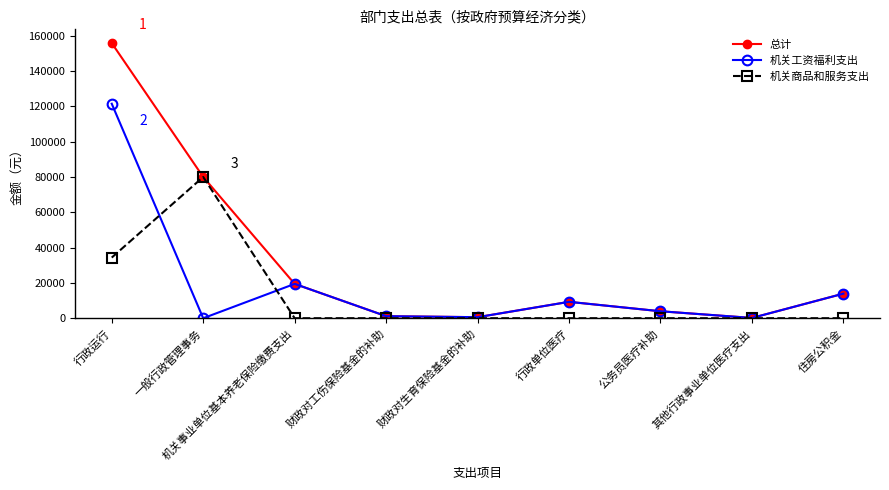

List the series in order of their peak value, highest first.

总计, 机关工资福利支出, 机关商品和服务支出